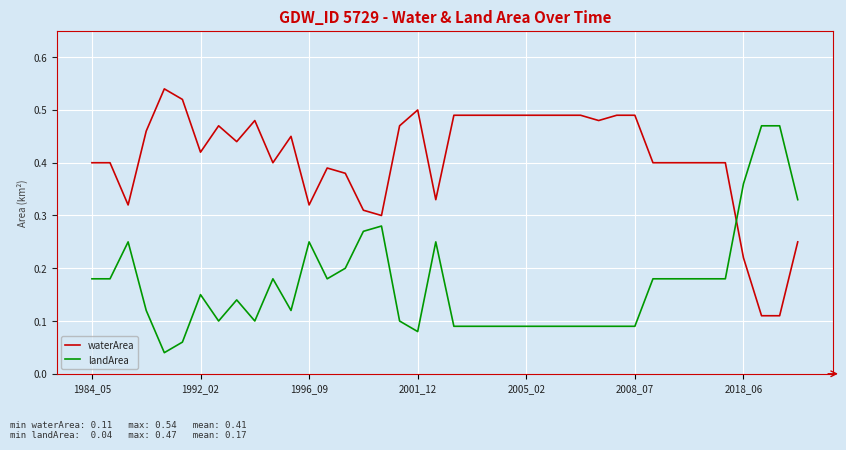

List the series in order of their overall mean, highest first.

waterArea, landArea